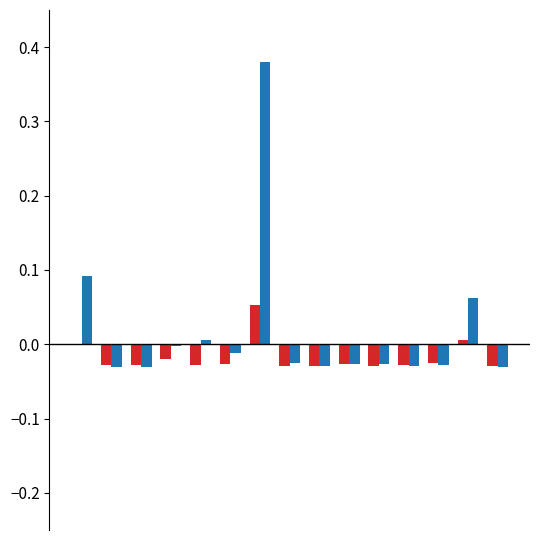

Count the number of data series in this chart.

2